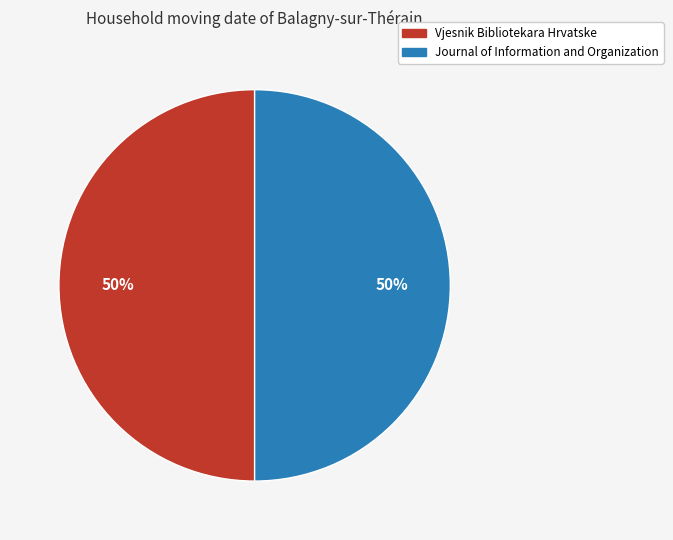

To the nearest percent, what percentage of the pie is Journal of Information and Organization?

50%